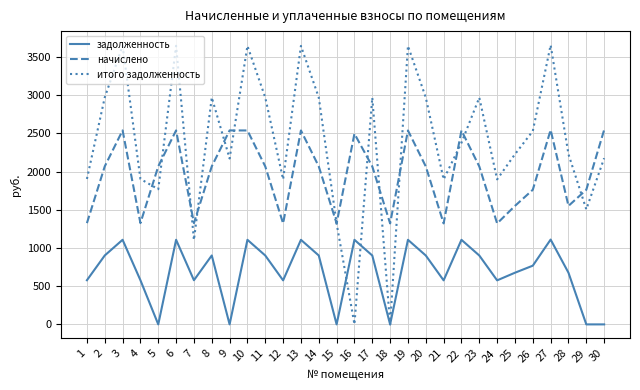

At how many categories does at least one series exceed 1603?

27